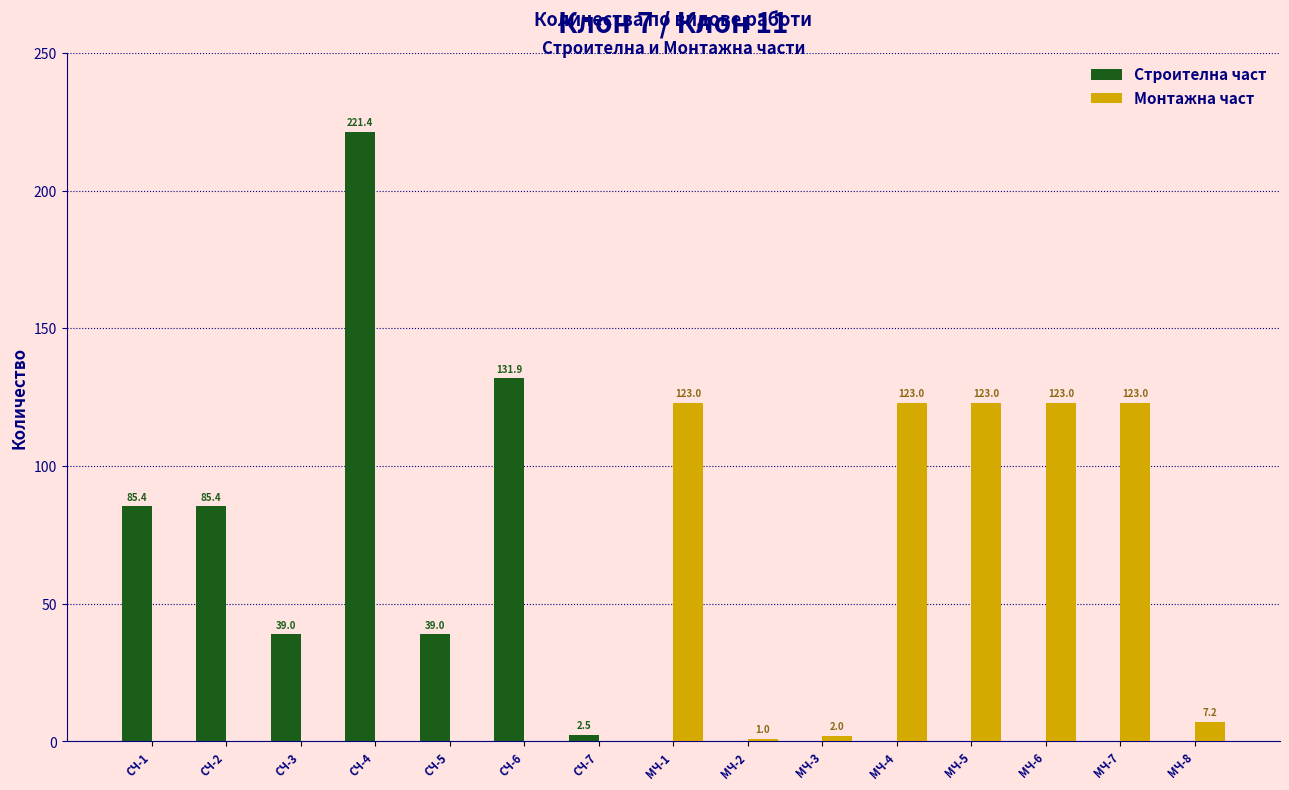

True or false: Монтажна част has a value of -61.4 at СЧ-7.

False